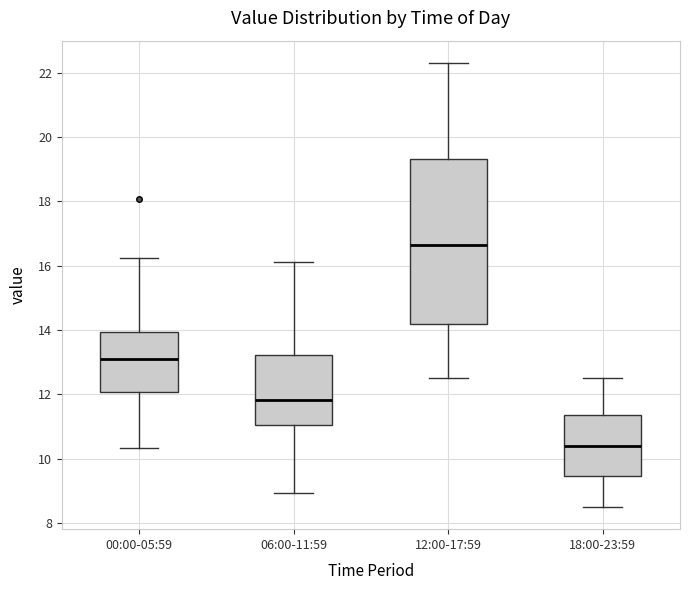

Reading left to right, read every box against the y-axis: the position of its median line, the range the box covers, and the ends of its whiskers. The values are not printed on the chart, so give them approximately, as read against the axis.

00:00-05:59: median 13.0, box 12.0 to 14.0, whiskers 10.4 to 16.2
06:00-11:59: median 11.8, box 11.0 to 13.2, whiskers 9.0 to 16.2
12:00-17:59: median 16.6, box 14.2 to 19.4, whiskers 12.6 to 22.4
18:00-23:59: median 10.4, box 9.4 to 11.4, whiskers 8.6 to 12.6